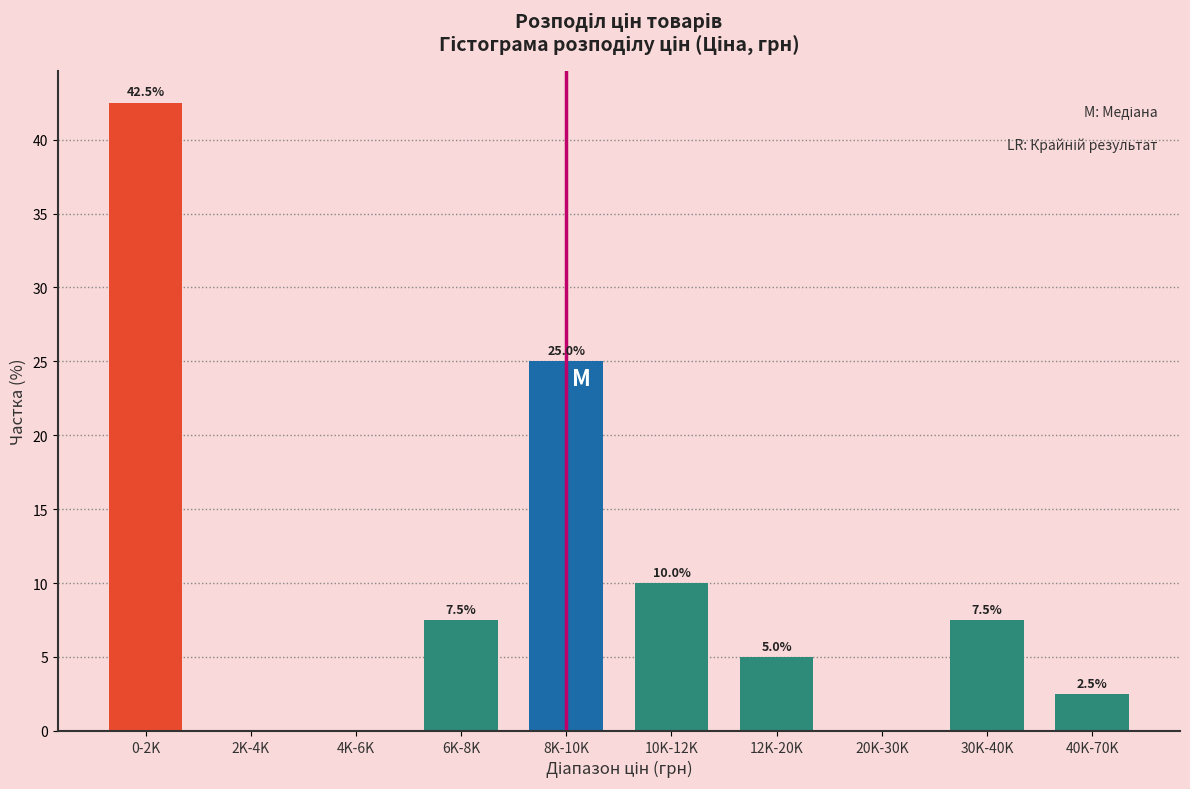

Reading left to right, what are all the values shown in this chart?

0-2K=42.5	2K-4K=0.0	4K-6K=0.0	6K-8K=7.5	8K-10K=25.0	10K-12K=10.0	12K-20K=5.0	20K-30K=0.0	30K-40K=7.5	40K-70K=2.5